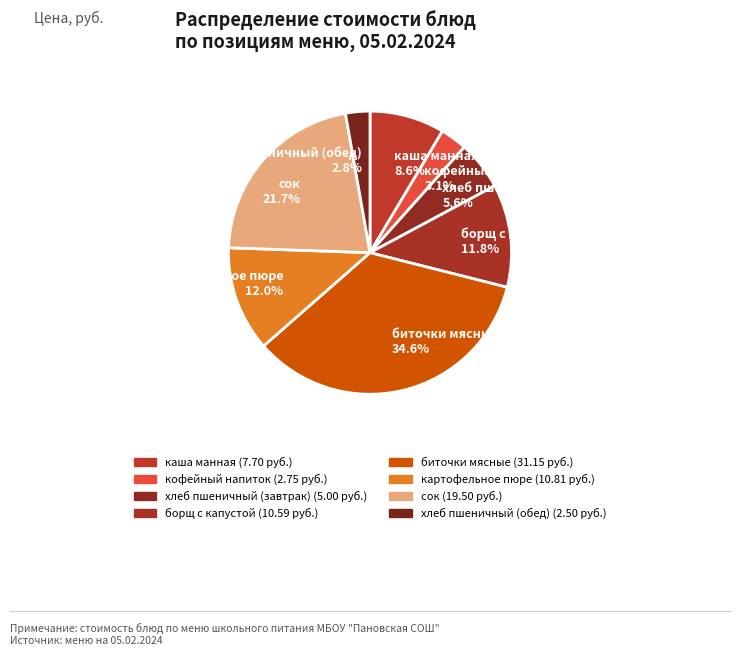

Count the number of slices in the pie.

8